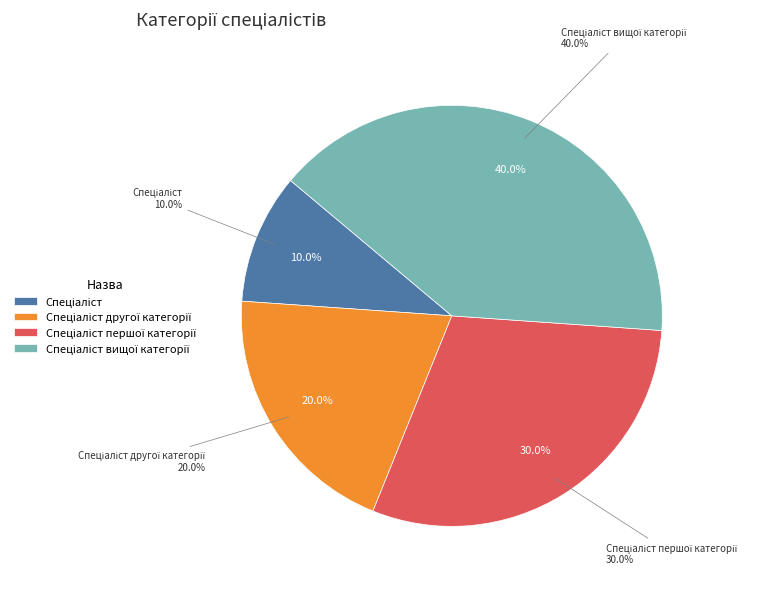

Is it true that Спеціаліст другої категорії is 9% of the pie?

False